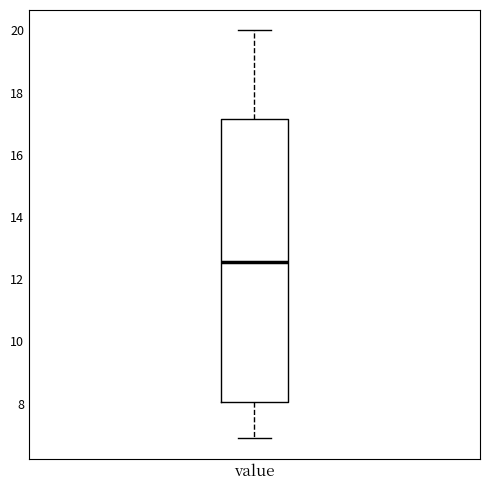

Read this box plot against the y-axis: the position of the median line, the range covered by the box, and the ends of both whiskers. The values are not printed on the chart, so give them approximately, as read against the axis.

median 12.6, box 8.0 to 17.2, whiskers 6.8 to 20.0